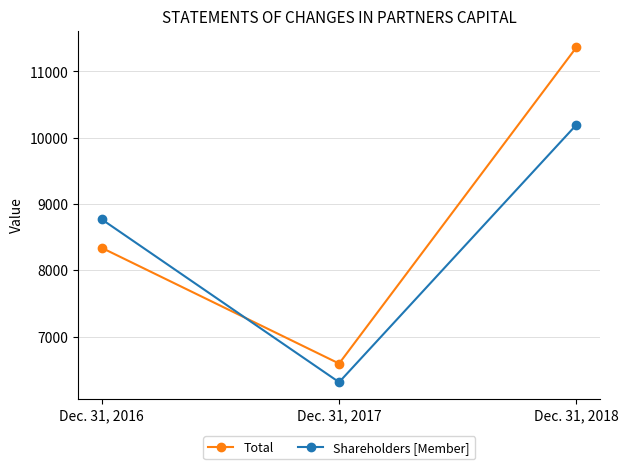

How many Total values are between 6592 and 11362?

3